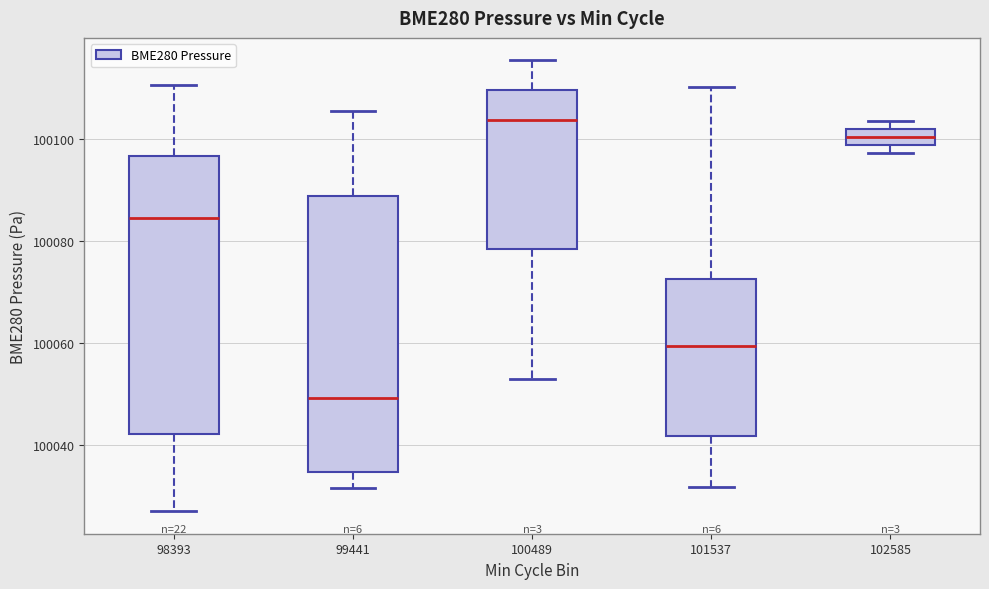

Which box's median line is the lowest?

99441